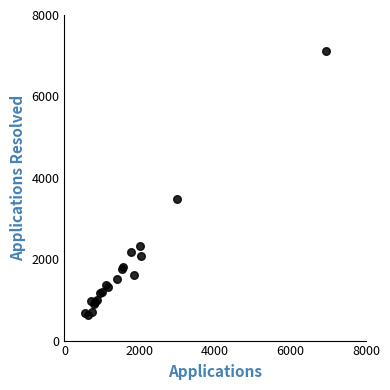

What Y value in the scatter plot is closest to 3882?

3478